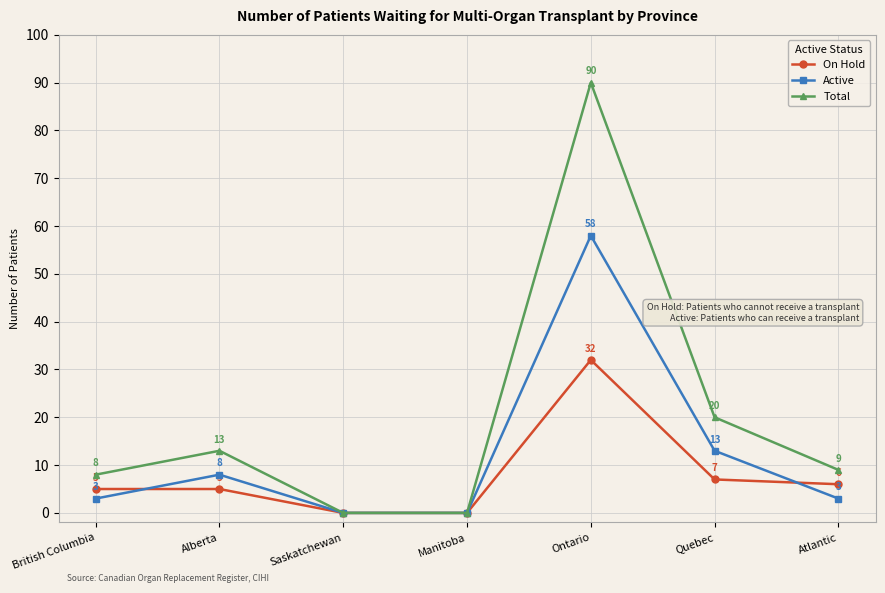

Is this an area chart (filled region under the line)?

No